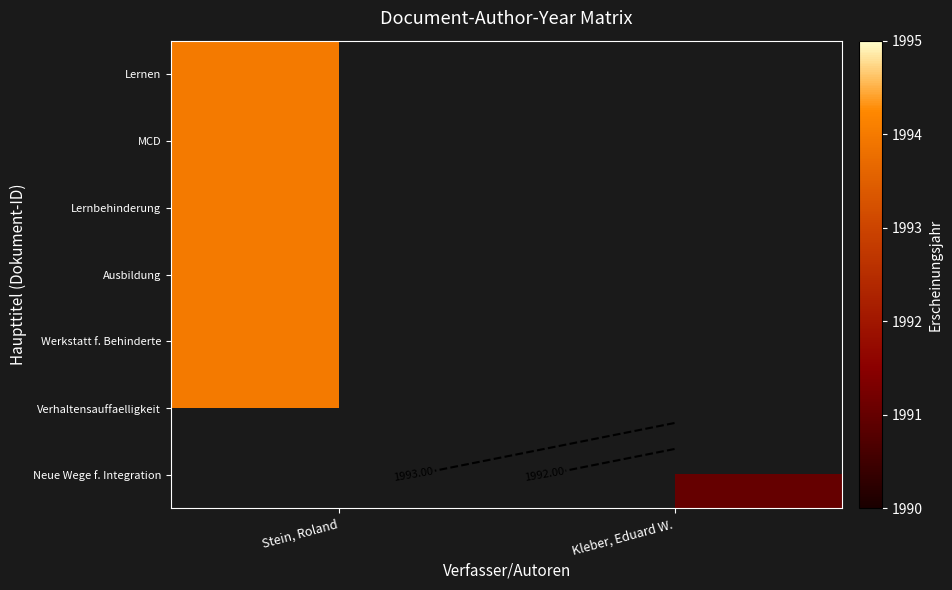

Between Kleber, Eduard W. and Stein, Roland, which is larger?

Stein, Roland